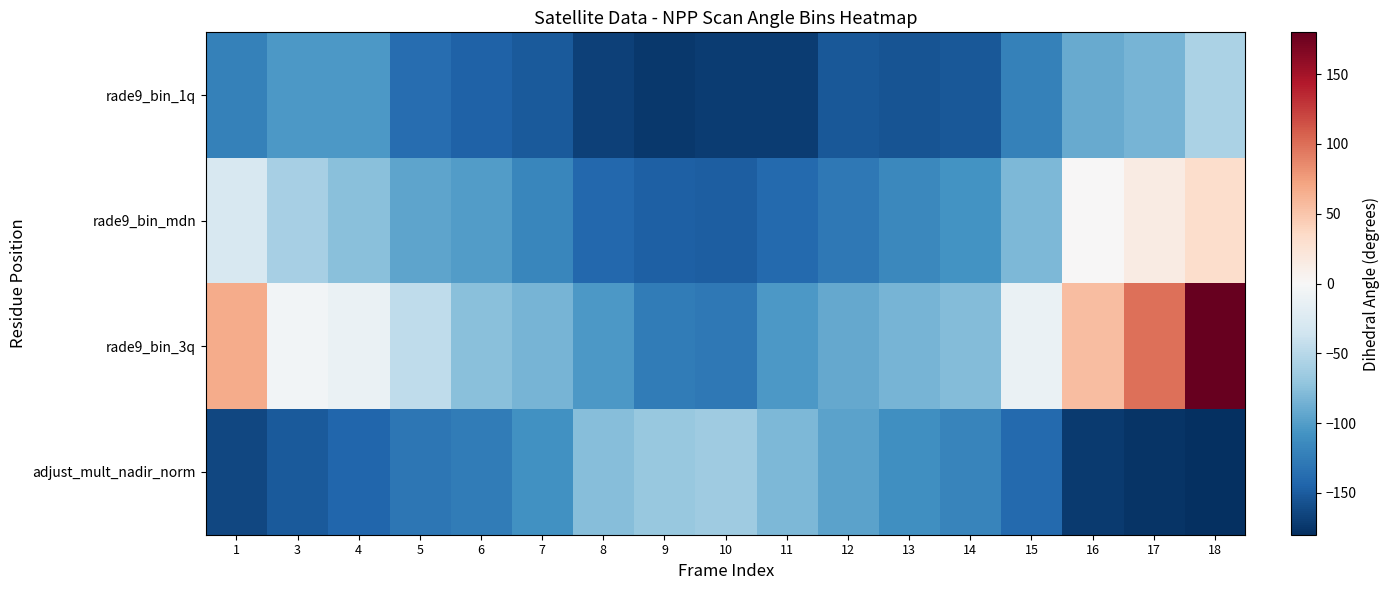

What is the total value across all series at 4?

-334.1